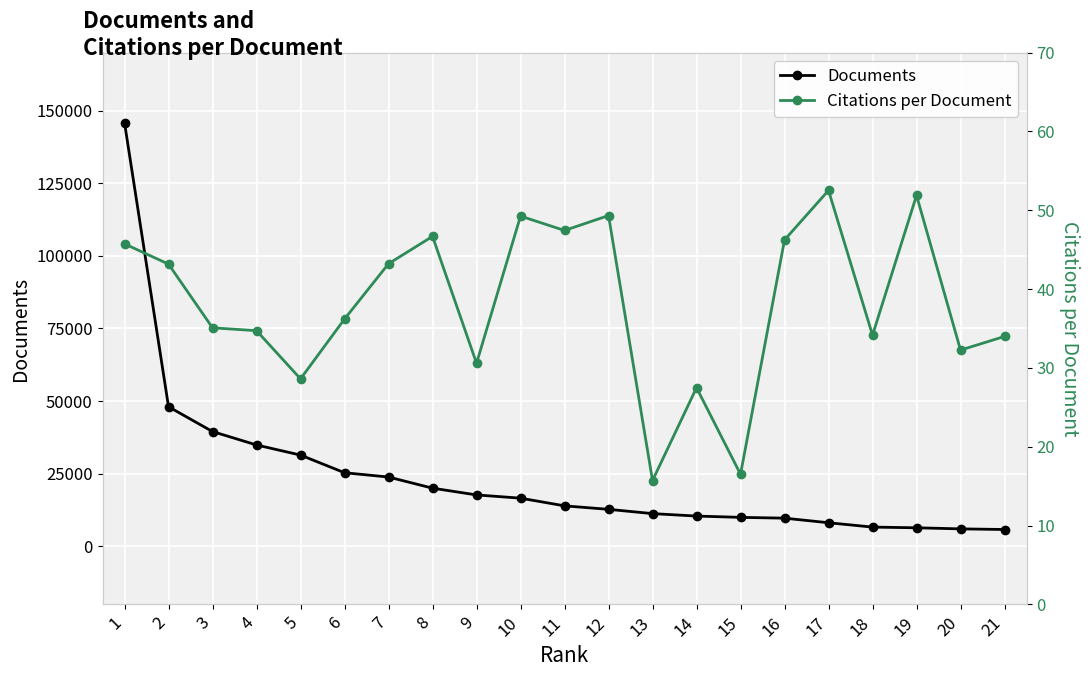

What is the value of the Citations per Document point at the 20th from the left?

32.3